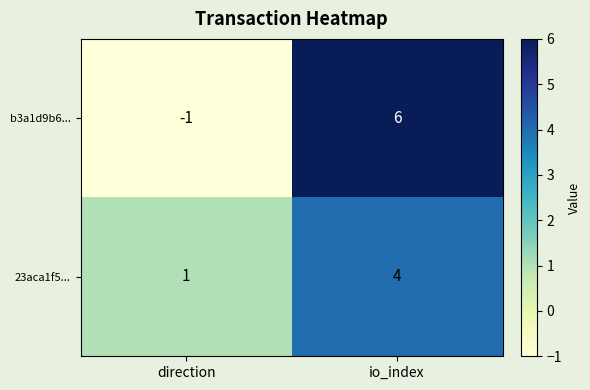

At which label does b3a1d9b6... reach its minimum?

direction